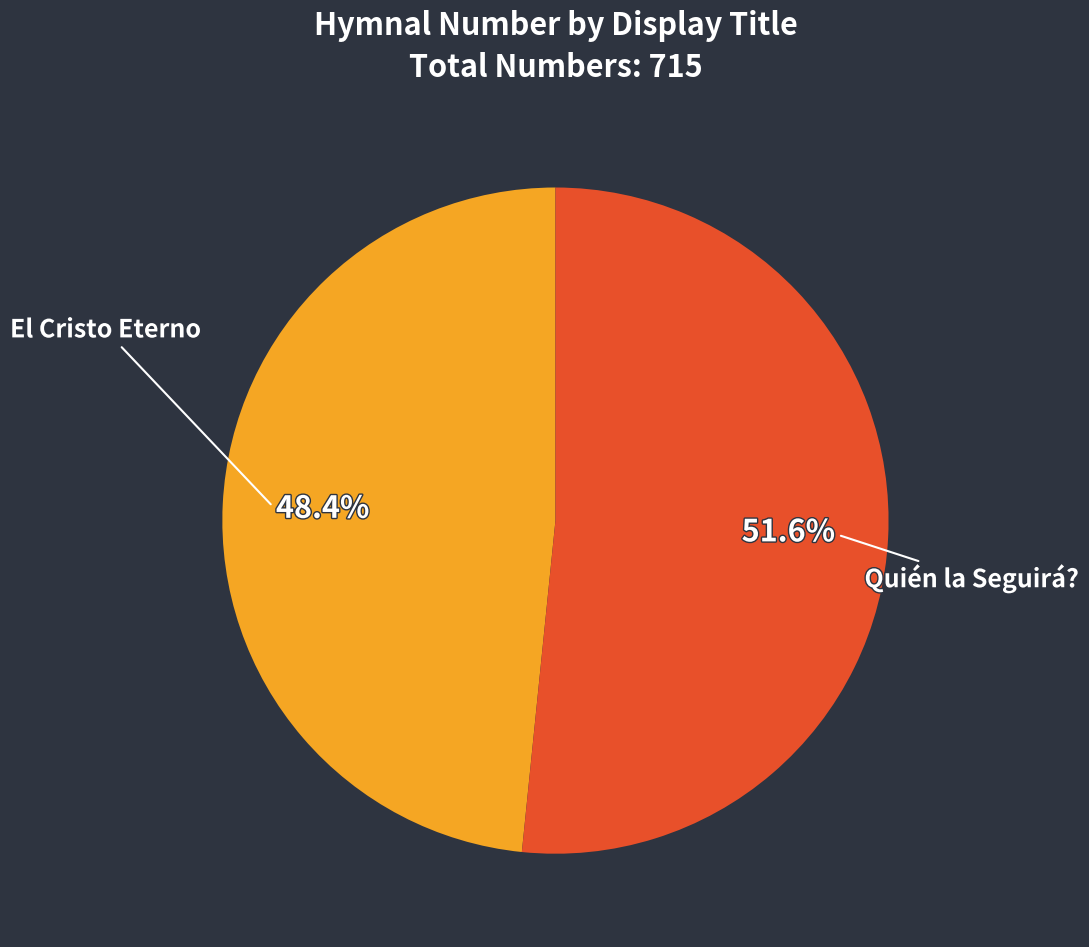

To the nearest percent, what is the combined percentage of El Cristo Eterno and Quién la Seguirá??

100%